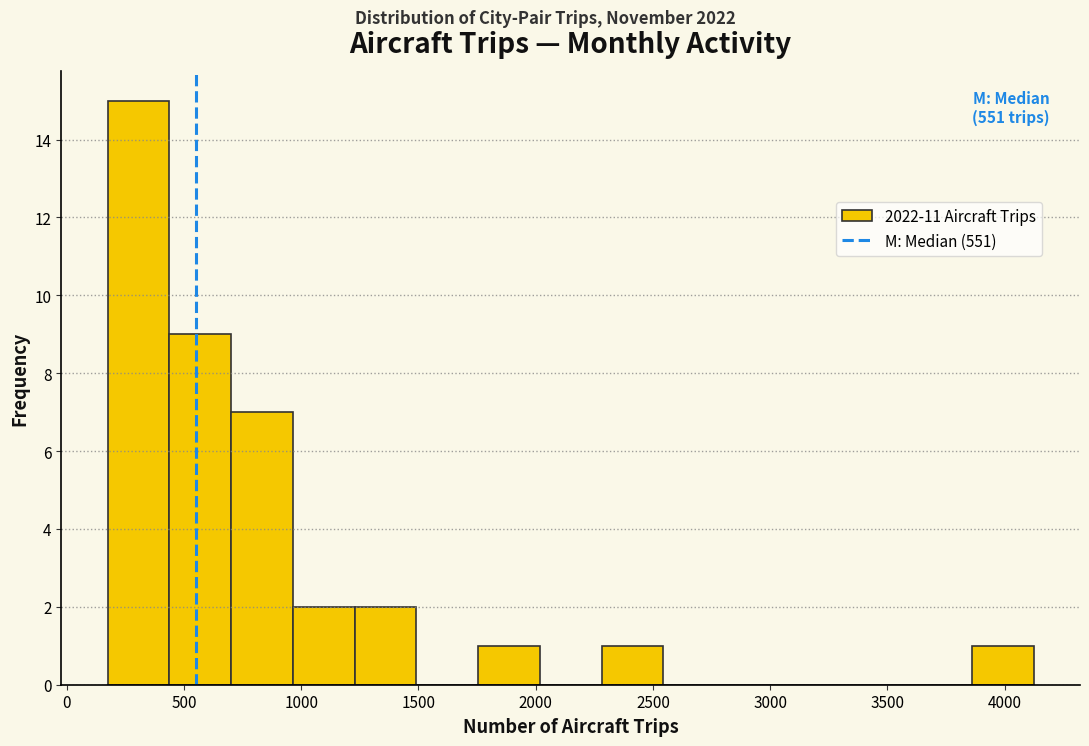

Which range on the x-axis has the tallest bar?

150 to 450